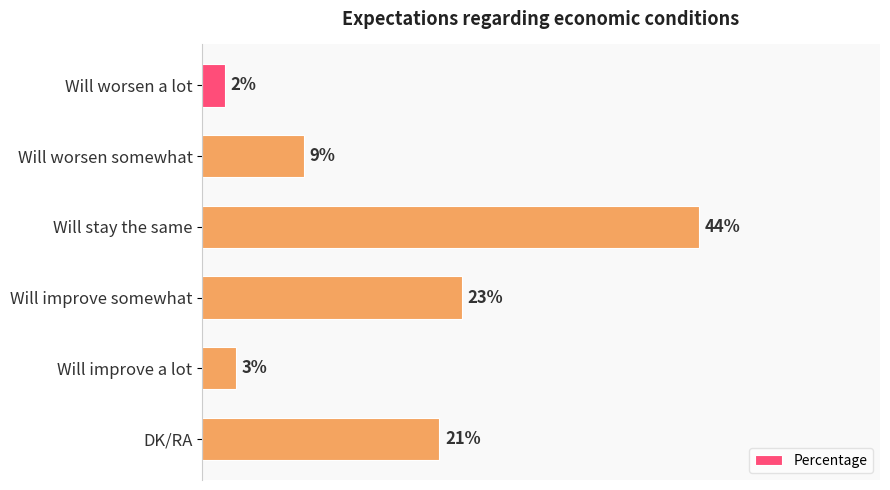

List the labels in order of value, largest first.

Will stay the same, Will improve somewhat, DK/RA, Will worsen somewhat, Will improve a lot, Will worsen a lot